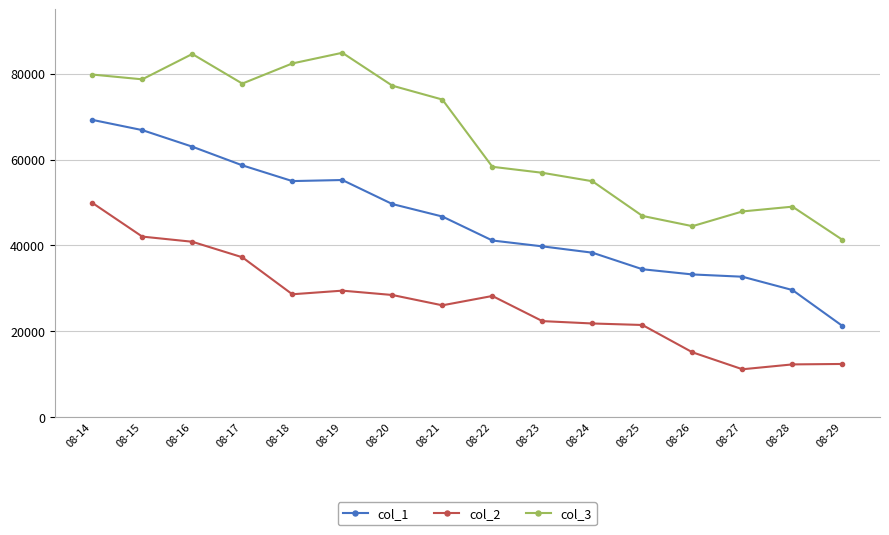

The col_1 series shows 53061 at 08-28. True or false?

False